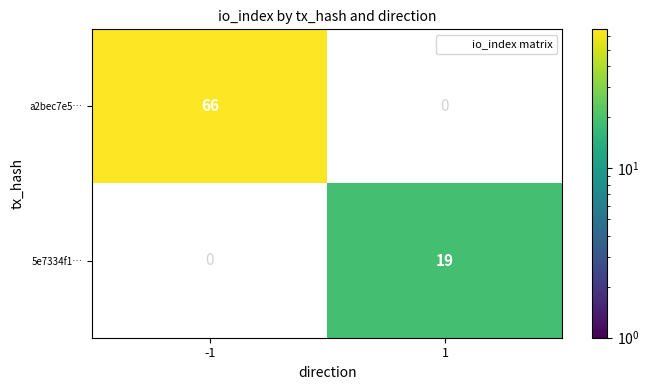

What is the sum of all a2bec7e5… values?

66